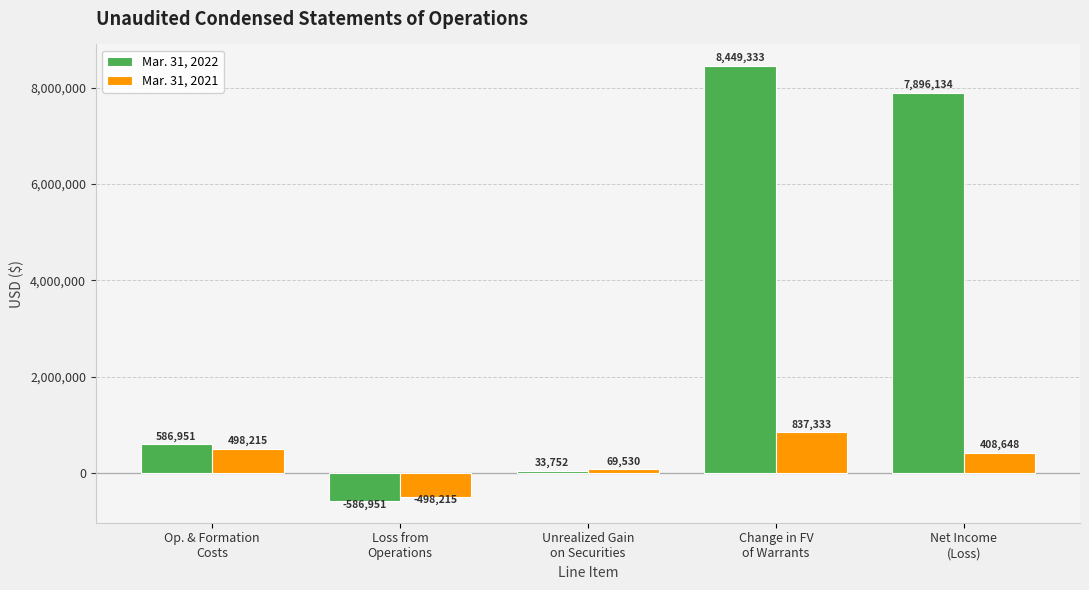

Is the value of Mar. 31, 2021 at Loss from
Operations greater than the value of Mar. 31, 2022 at Unrealized Gain
on Securities?

No